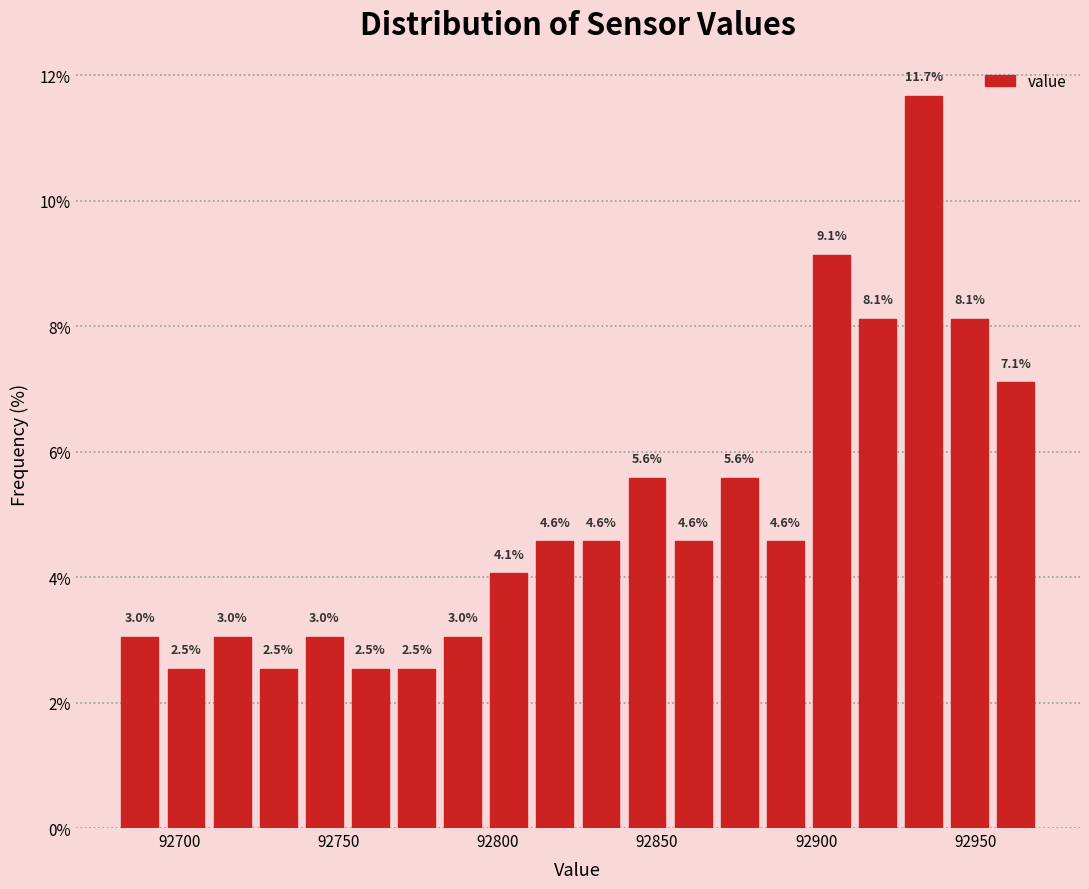

Read against the x-axis, roughly where is the centre of the tallest bar?

92935